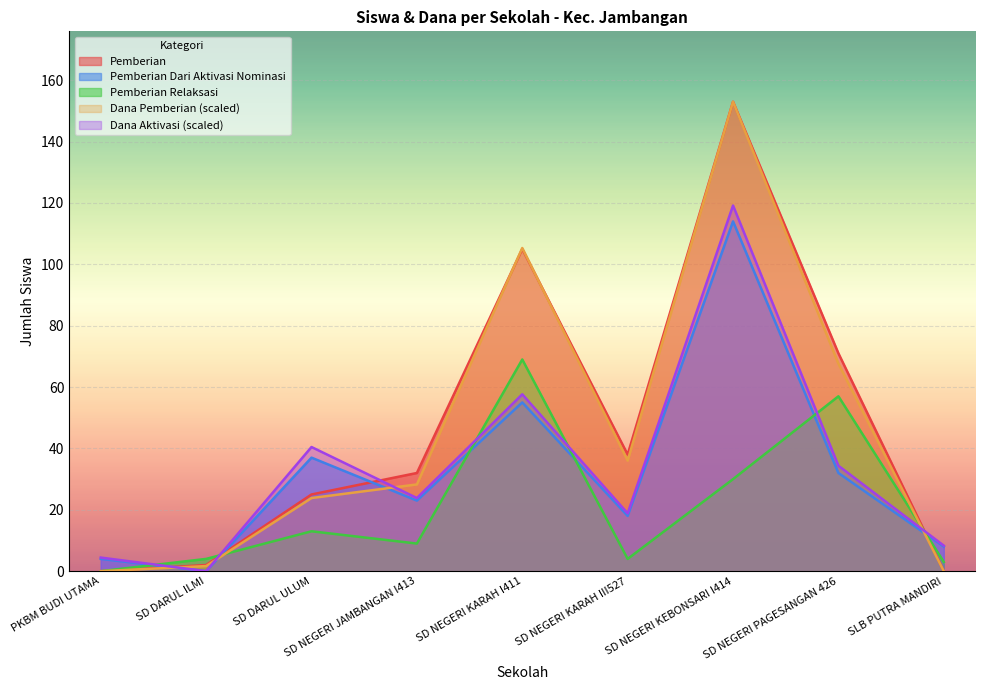

Reading left to right, transcribe all the data shown in this chart.

Pemberian: 0.0	2.0	25.0	32.0	105.0	38.0	153.0	71.0	0.0
Pemberian Dari Aktivasi Nominasi: 4.0	0.0	37.0	23.0	55.0	18.0	114.0	32.0	8.0
Pemberian Relaksasi: 0.0	4.0	13.0	9.0	69.0	4.0	30.0	57.0	3.0
Dana Pemberian: 0.0	1.7	23.8	28.3	105.3	36.0	153.0	67.6	0.0
Dana Aktivasi: 4.4	0.0	40.5	23.8	57.7	18.8	119.2	34.4	8.3